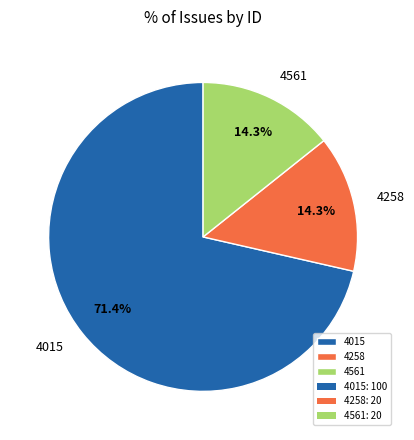

Which has a higher value, 4258 or 4015?

4015